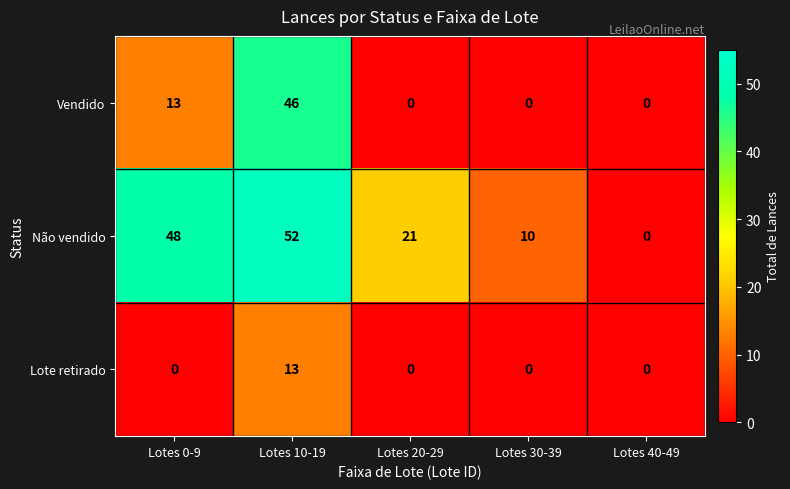

At which category does the chart reach its peak across all series?

Lotes 10-19